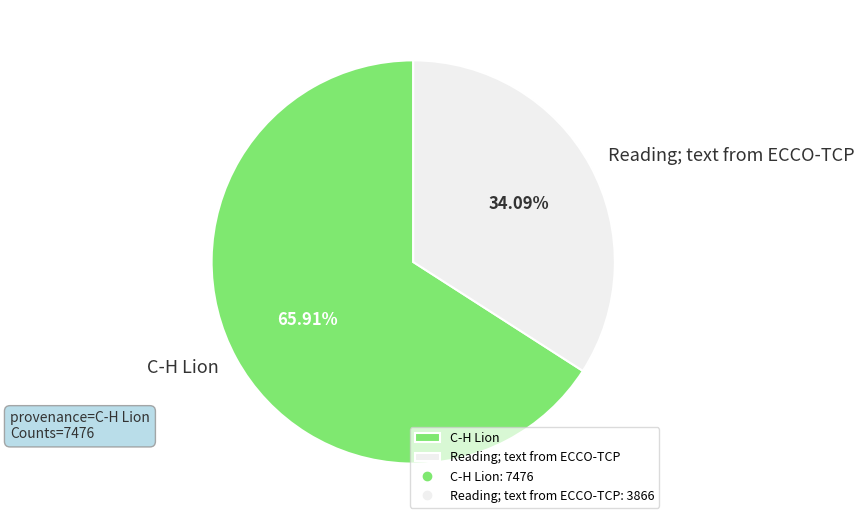

Which slice is the smallest?

Reading; text from ECCO-TCP